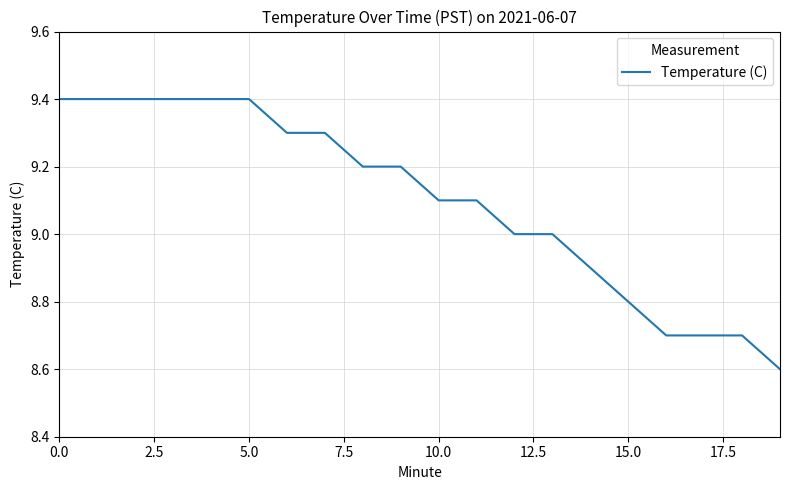

What is the difference between the maximum and minimum values?

0.8